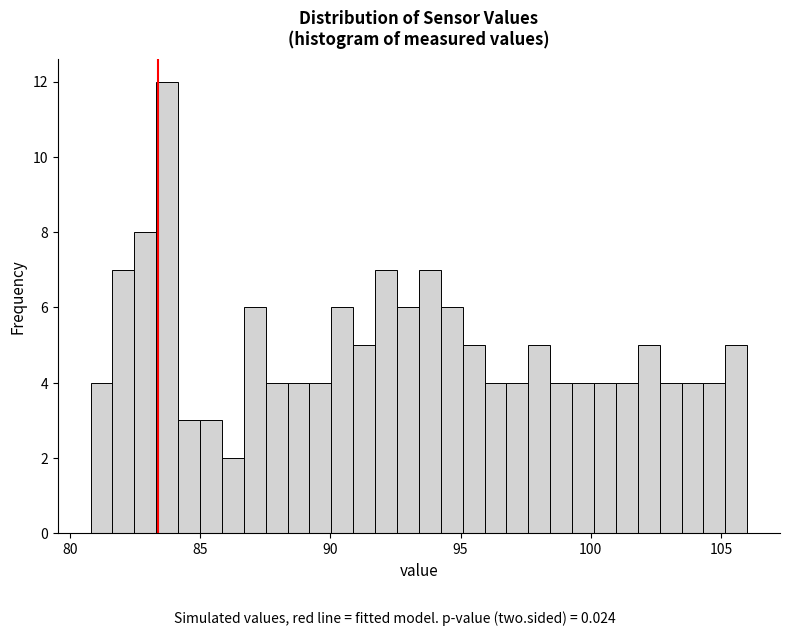

Around what value on the x-axis is the tallest bar? Give the approximate position of its centre, as read against the axis.

83.5